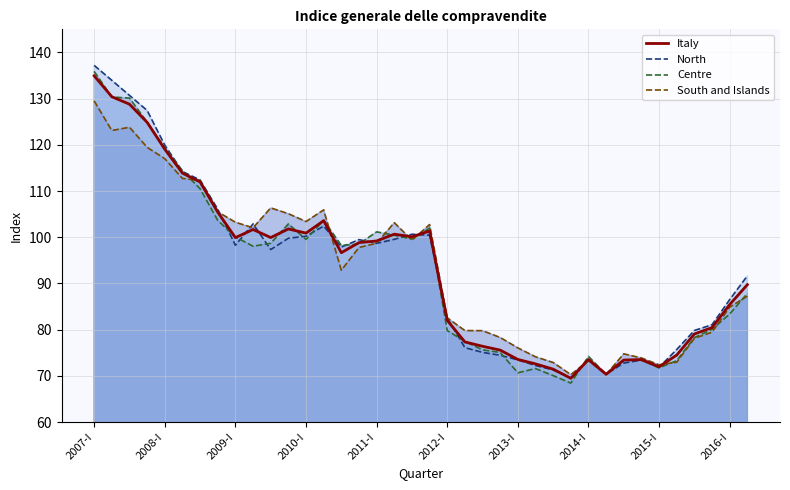

How many lines are shown in the chart?

4